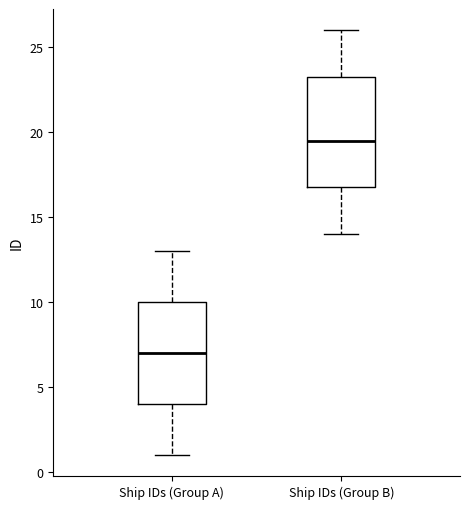

Comparing the boxes themselves (not the whiskers), which one is the tallest?

Ship IDs (Group B)